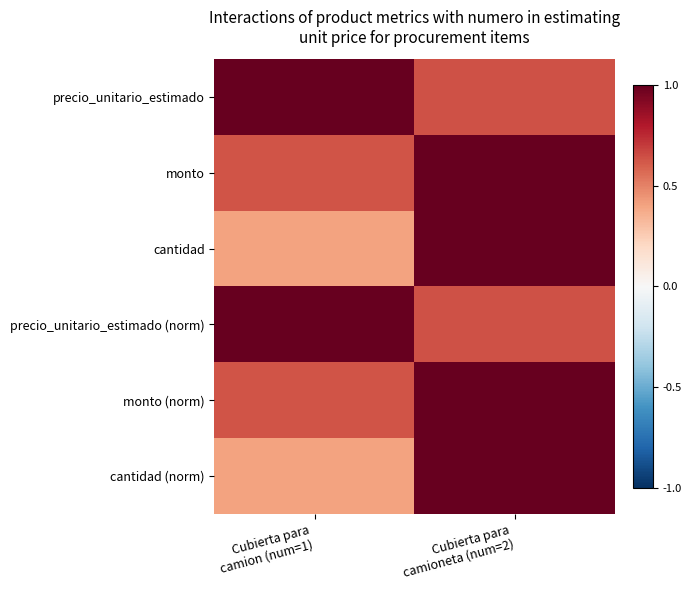

Reading left to right, transcribe all the data shown in this chart.

precio_unitario_estimado: Cubierta para
camion (num=1)=1.0	Cubierta para
camioneta (num=2)=0.6
monto: Cubierta para
camion (num=1)=0.6	Cubierta para
camioneta (num=2)=1.0
cantidad: Cubierta para
camion (num=1)=0.4	Cubierta para
camioneta (num=2)=1.0
precio_unitario_estimado (norm): Cubierta para
camion (num=1)=1.0	Cubierta para
camioneta (num=2)=0.6
monto (norm): Cubierta para
camion (num=1)=0.6	Cubierta para
camioneta (num=2)=1.0
cantidad (norm): Cubierta para
camion (num=1)=0.4	Cubierta para
camioneta (num=2)=1.0